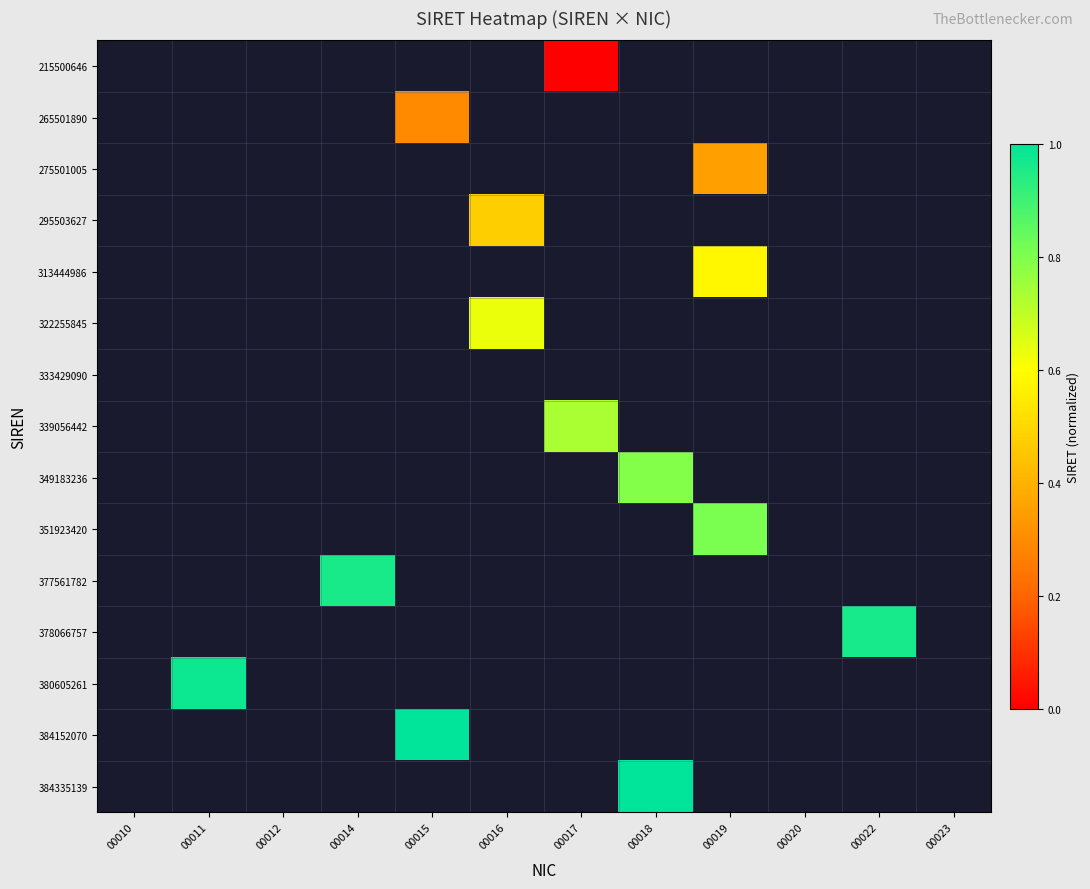

Count the number of categories in the chart.

12